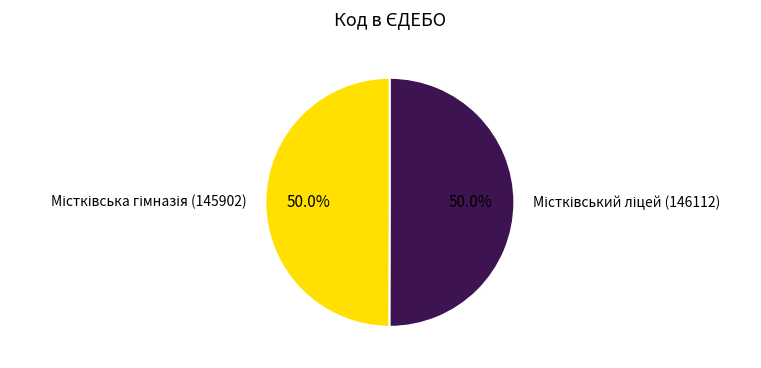

What percentage is the Містківський ліцей (146112) slice, to the nearest percent?

50%